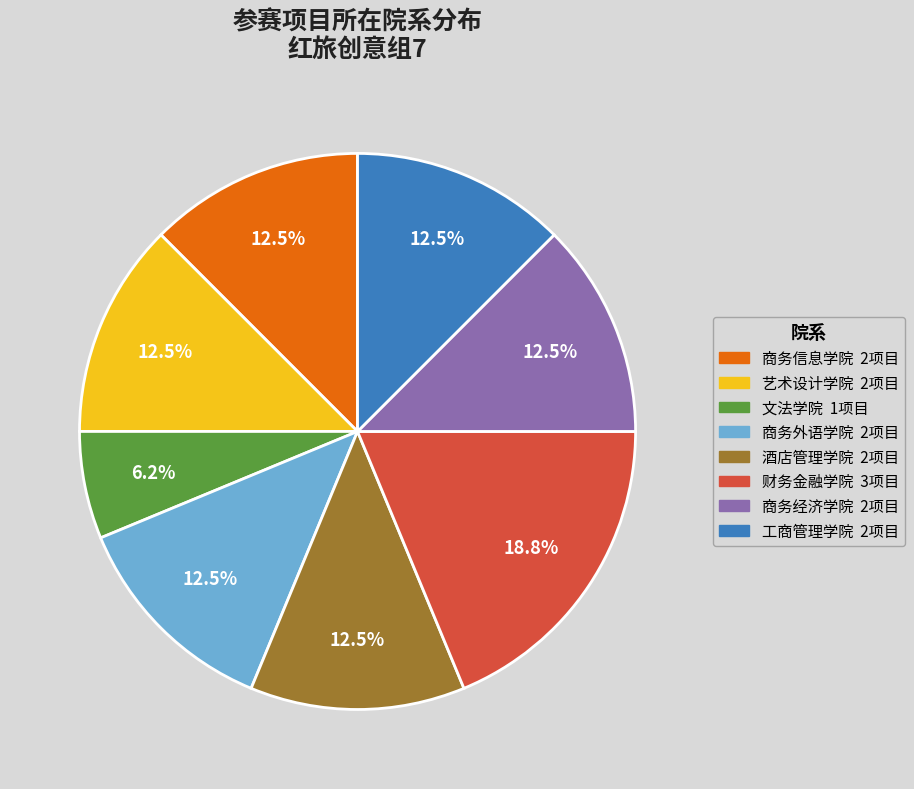

Is the sum of 商务外语学院 and 商务经济学院 greater than half?

No